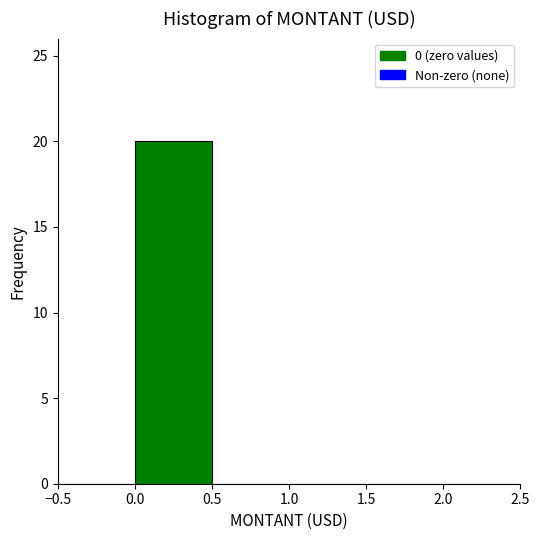

Over which range of the x-axis is the bar tallest?

0.0 to 0.5